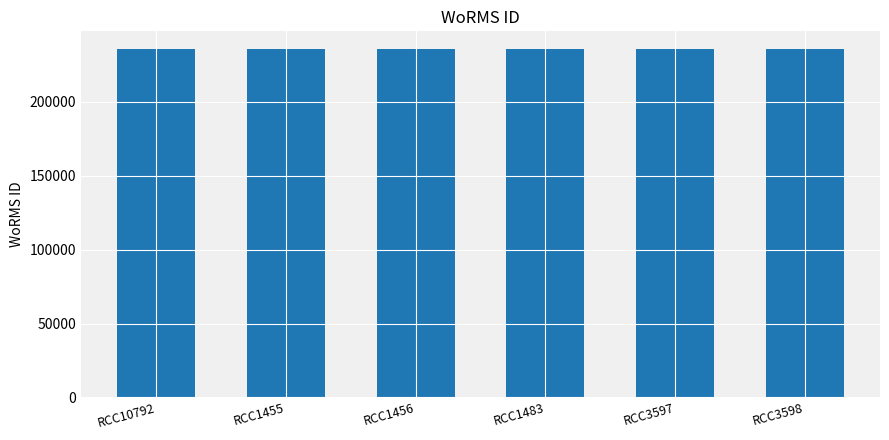

How many series are shown in this chart?

1